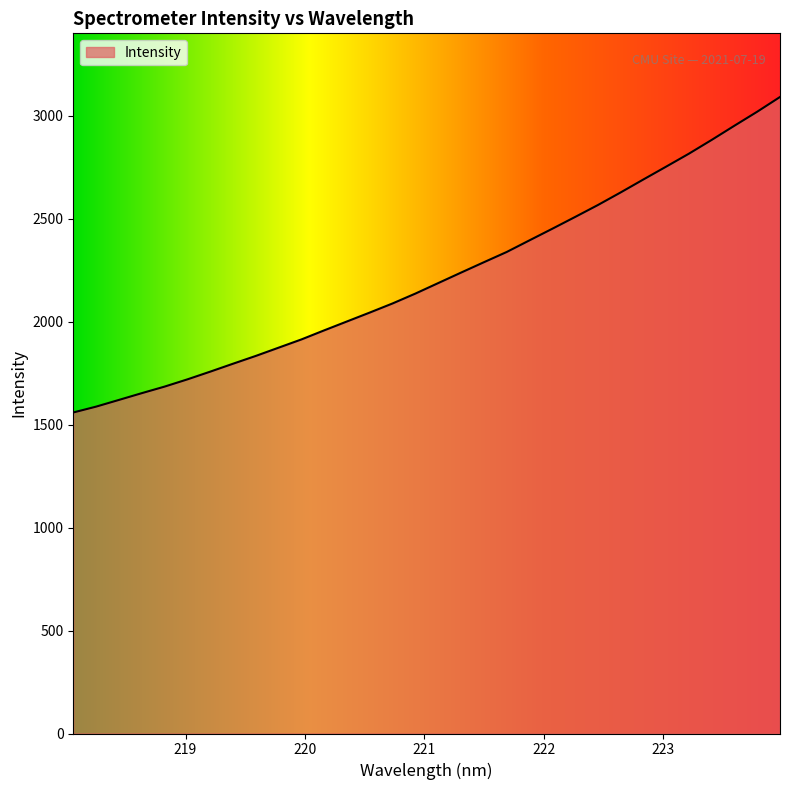

How many lines are shown in the chart?

1